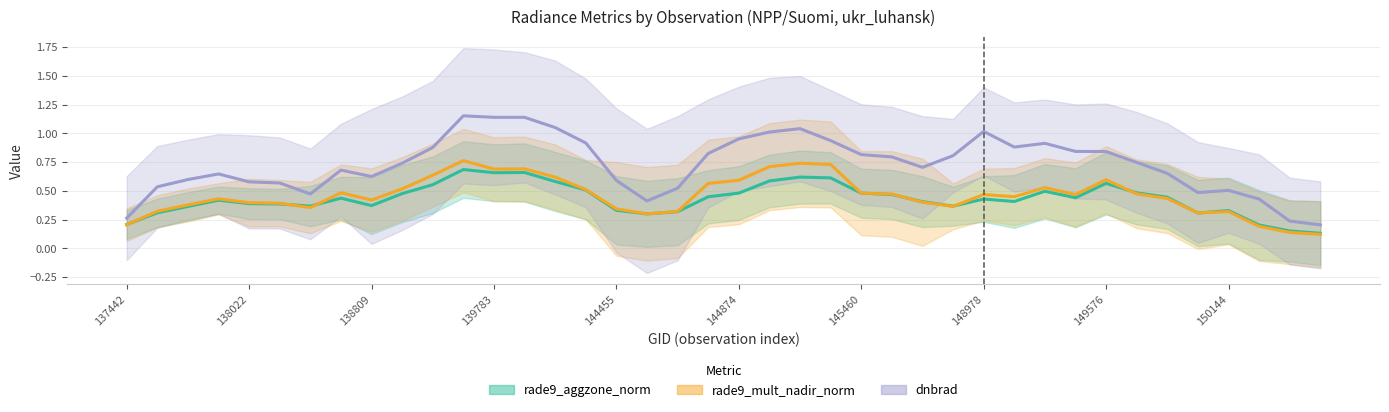

Count the rade9_aggzone_norm values in the range 0 to 1.

40